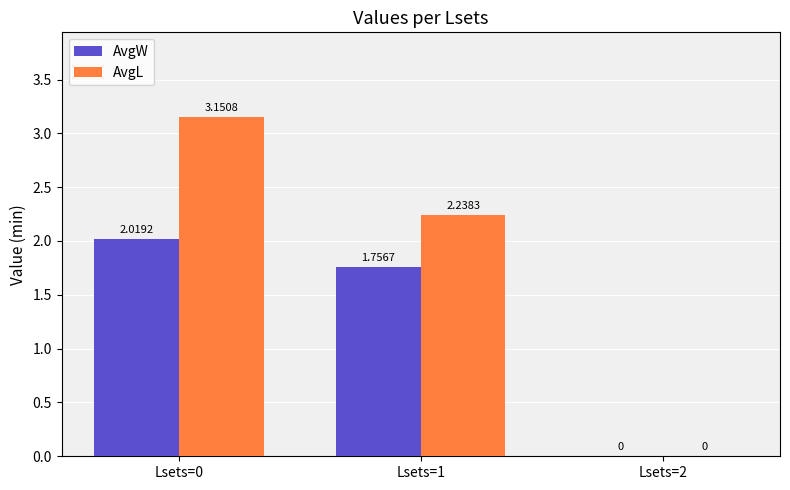

Is the value of AvgW at Lsets=2 greater than the value of AvgL at Lsets=0?

No